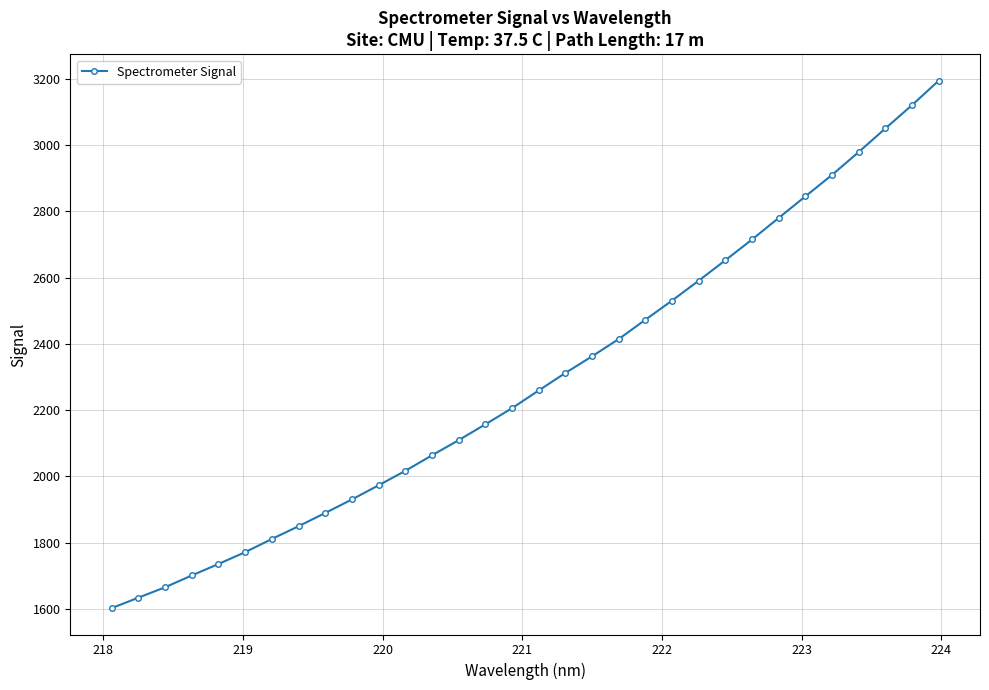

What is the value of the 18th point from the left?

2312.1